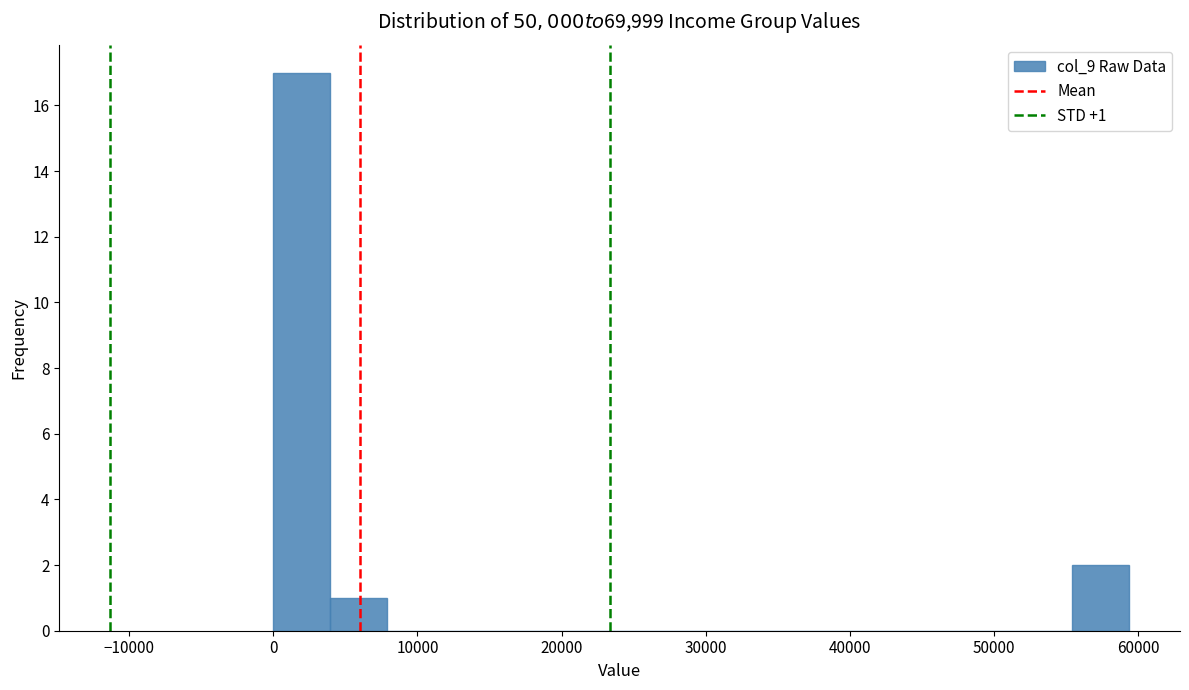

Read against the x-axis, roughly where is the centre of the tallest bar?

2000